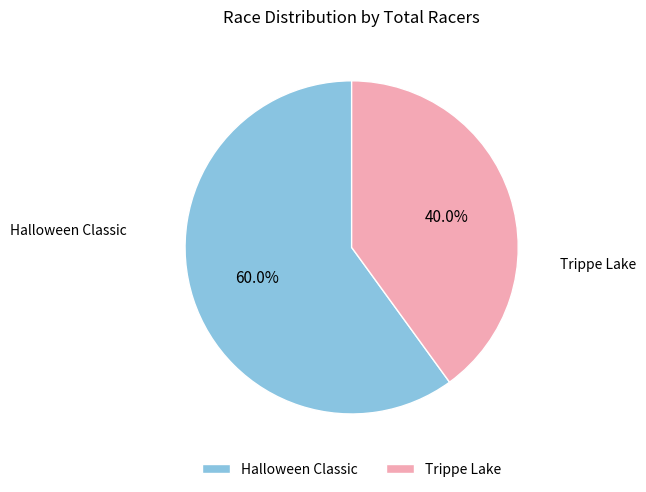

What is the smallest slice in the pie chart?

Trippe Lake